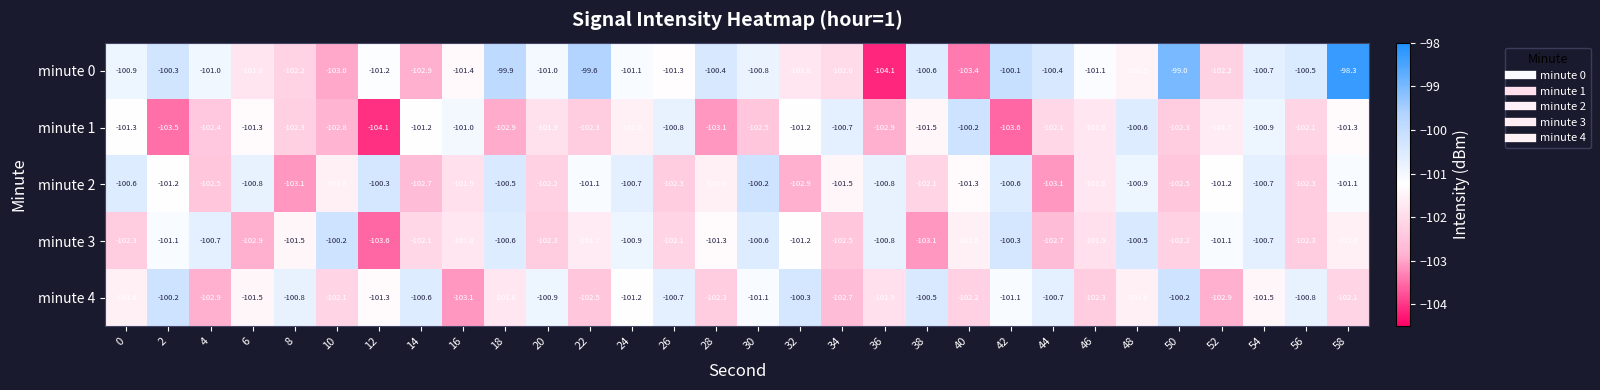

Which series has the widest spread of values?

minute 0